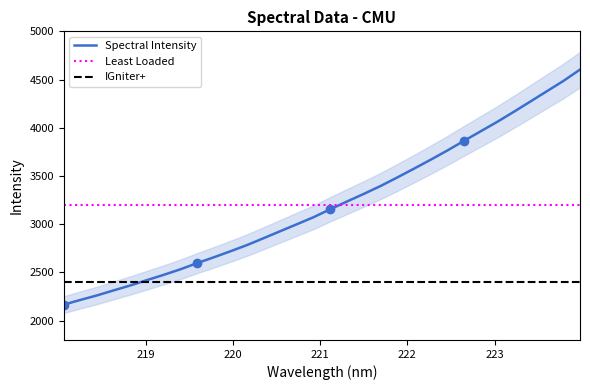

At which label does the data first exceed 3156?

221.1174